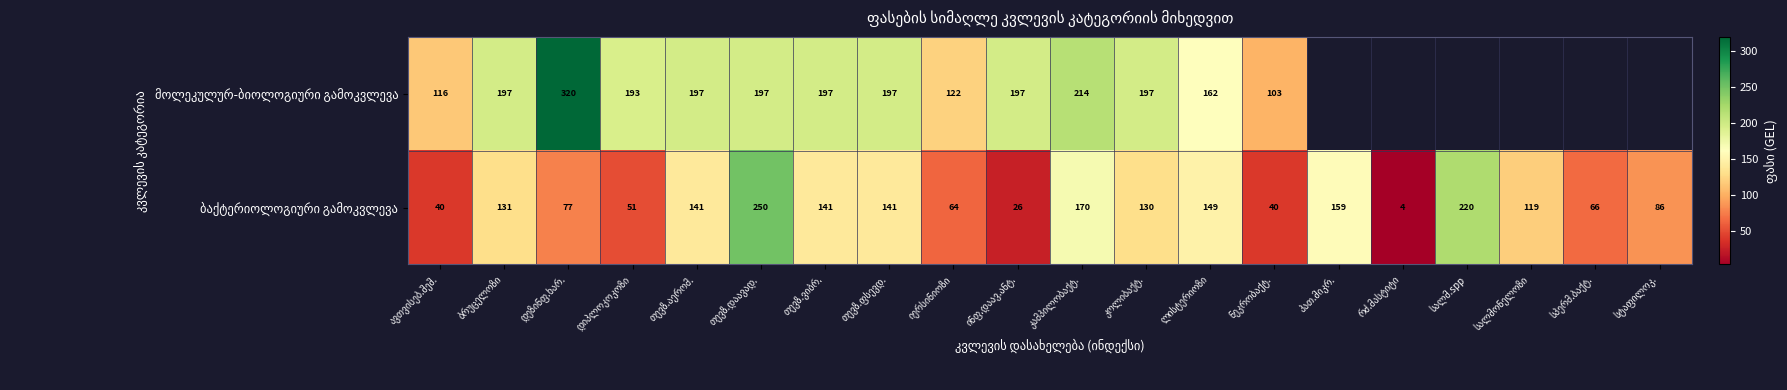

List the series in order of their overall mean, highest first.

მოლეკულურ-ბიოლოგიური გამოკვლევა, ბაქტერიოლოგიური გამოკვლევა